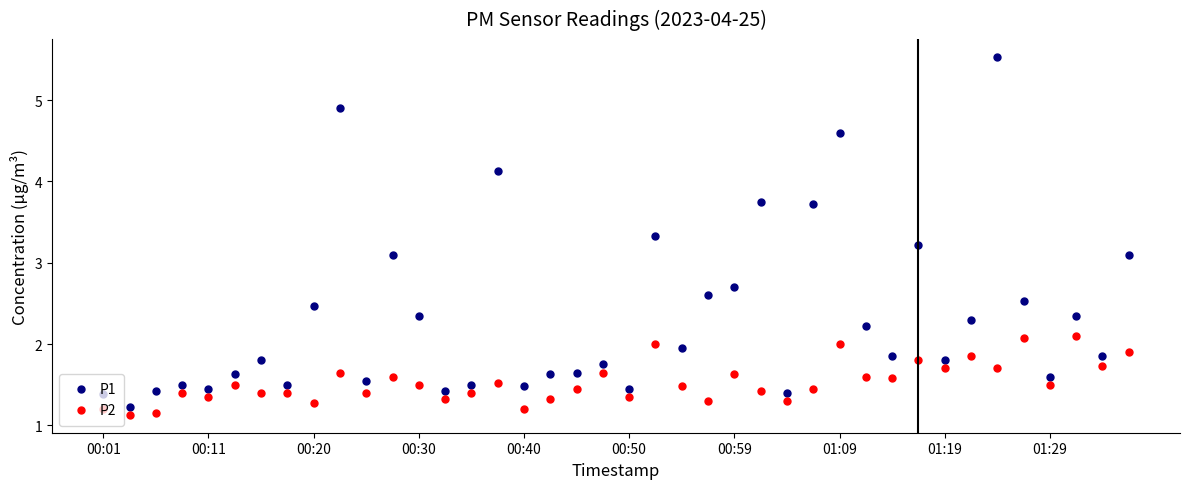

Which series has the largest total across all categories?

P1